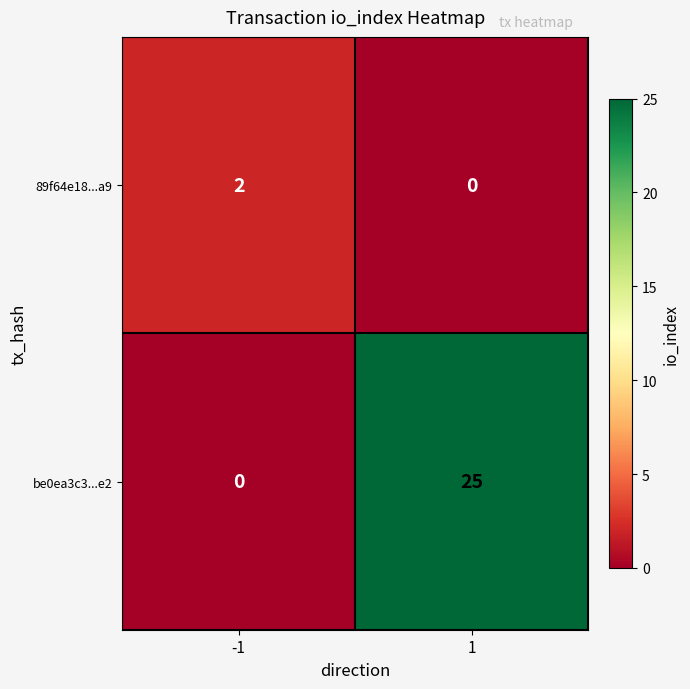

The be0ea3c3...e2 series shows 0 at -1. True or false?

True